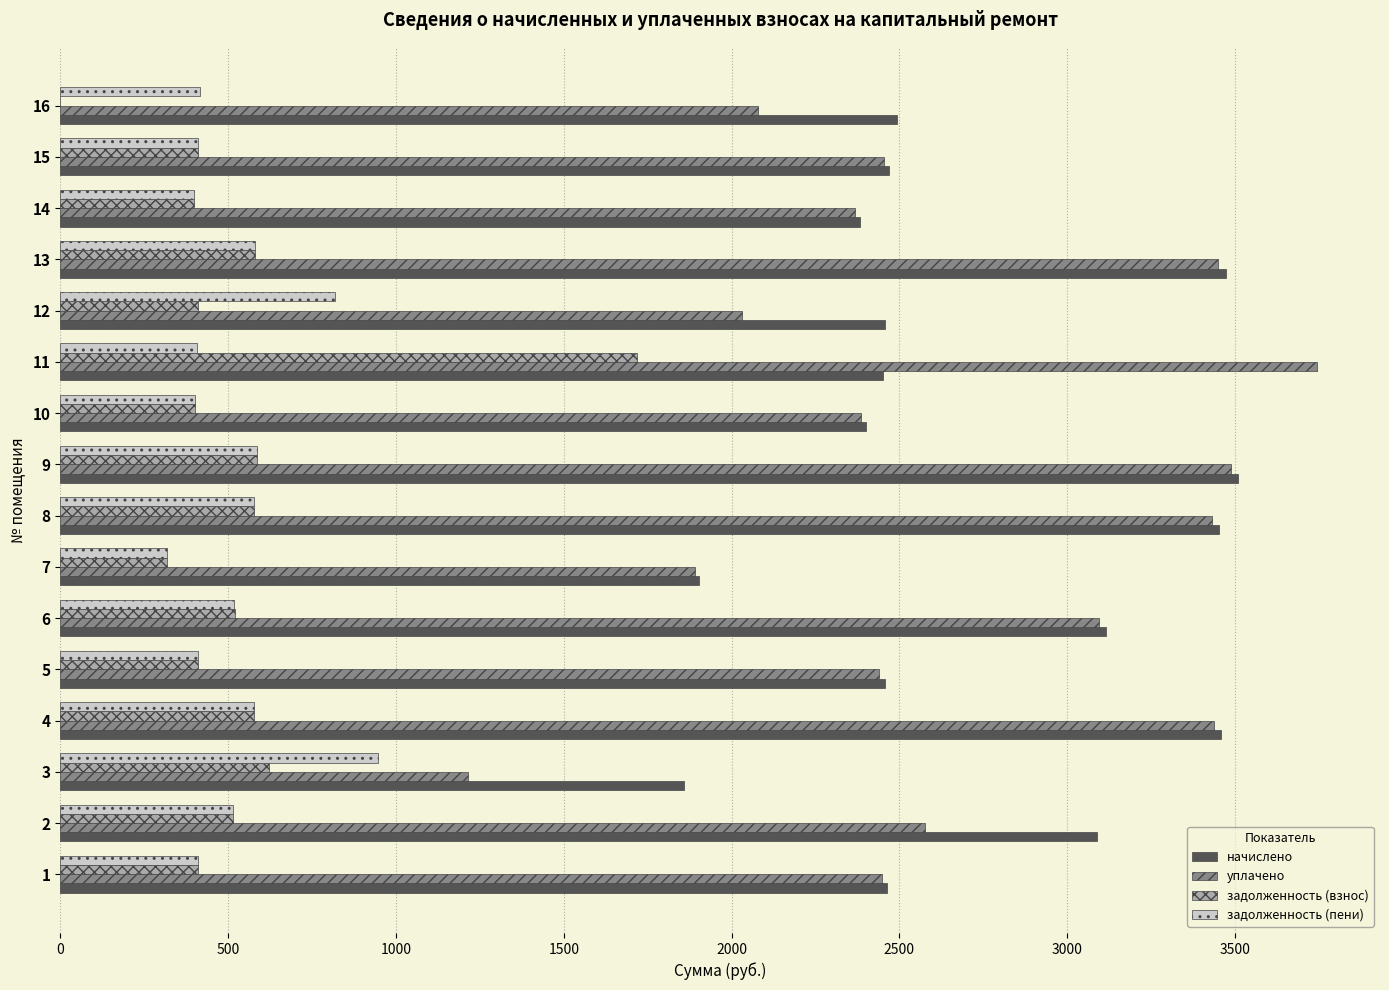

Which series changed the most between 3 and 4?

уплачено